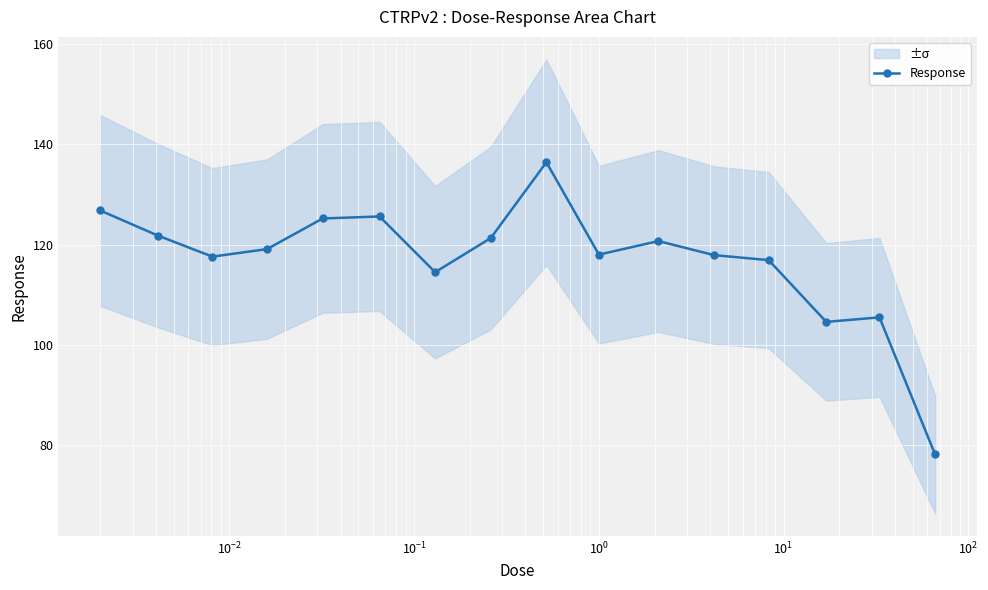

How many data points in Response are above 119?

8